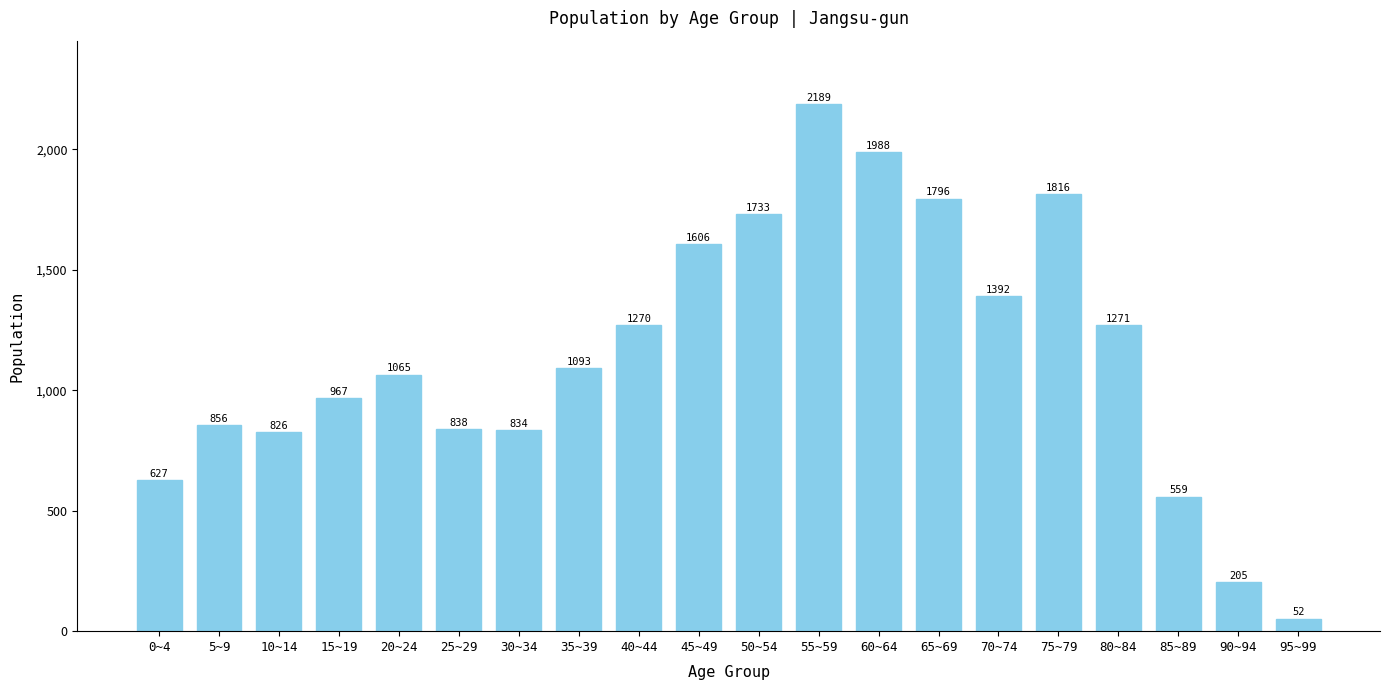

What is the sum of all values?

22983